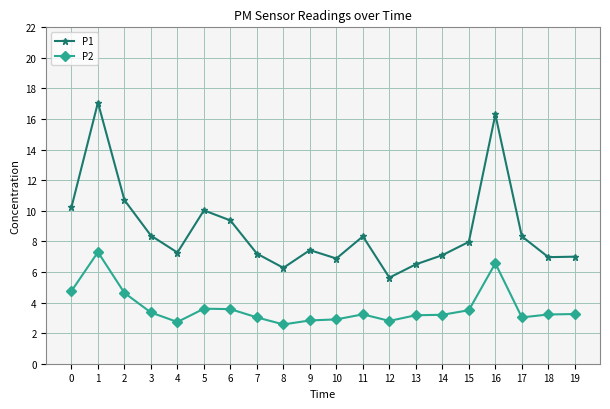

What is the difference between the highest and lowest values at 14?

3.9